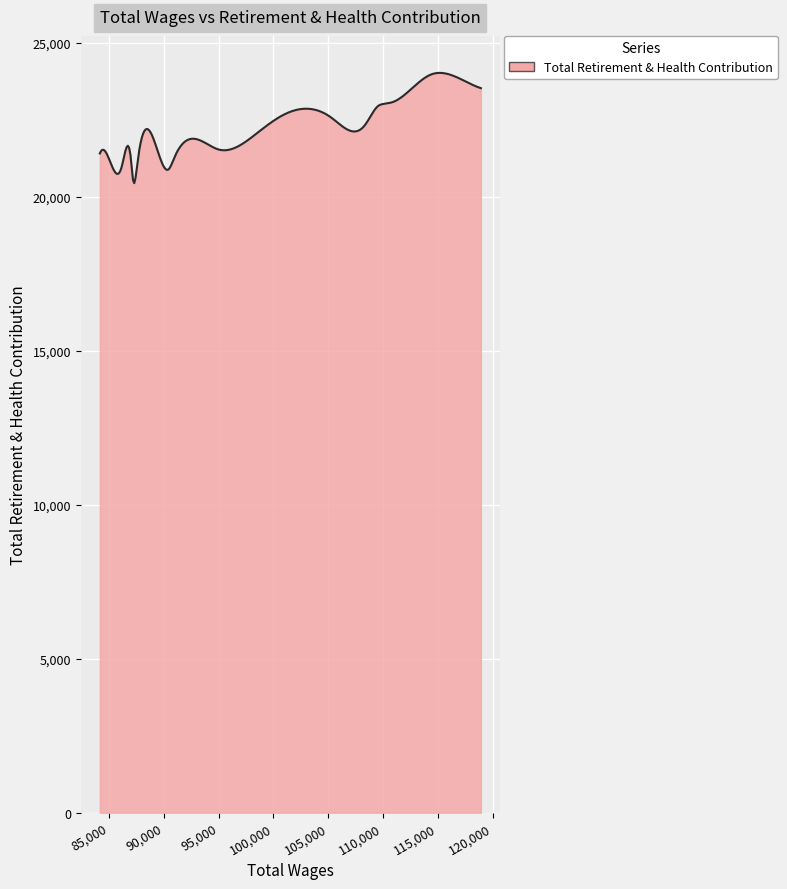

How many distinct data groups are displayed?

1